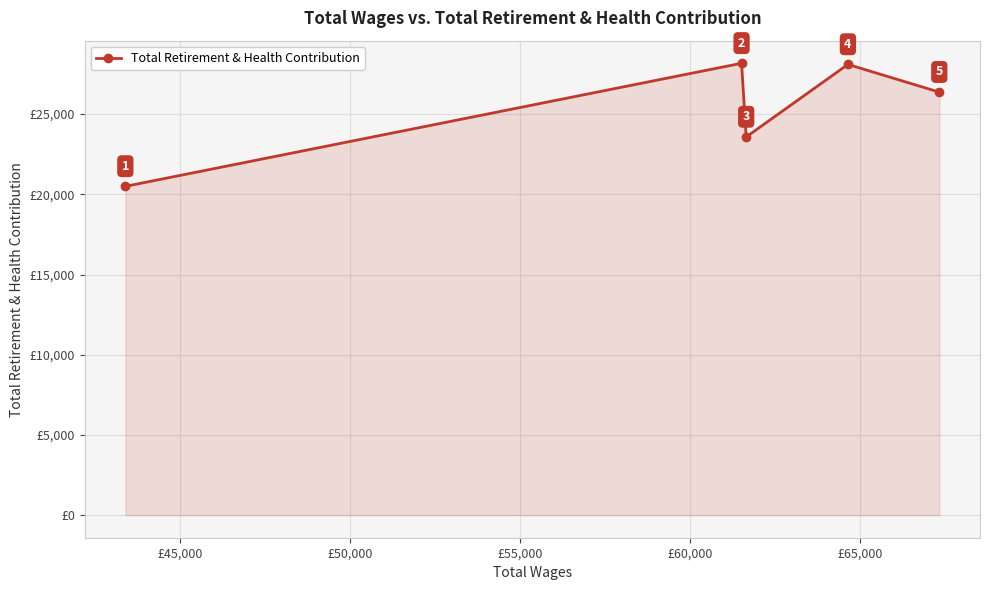

Reading left to right, extract all data points from this chart.

20495	28168	23574	28096	26368